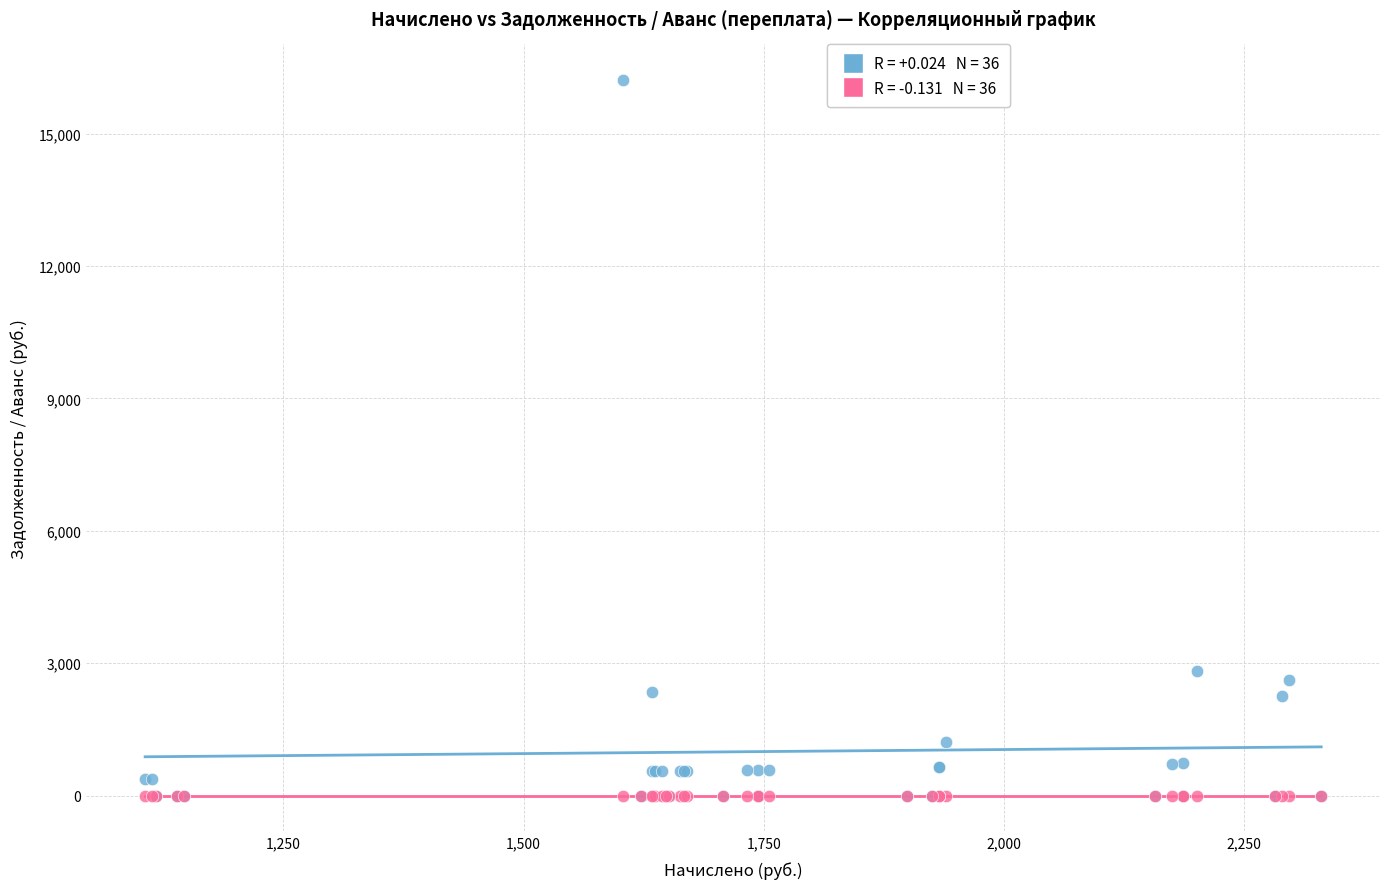

Across all series, what Y value is closest to 8104?

2823.1